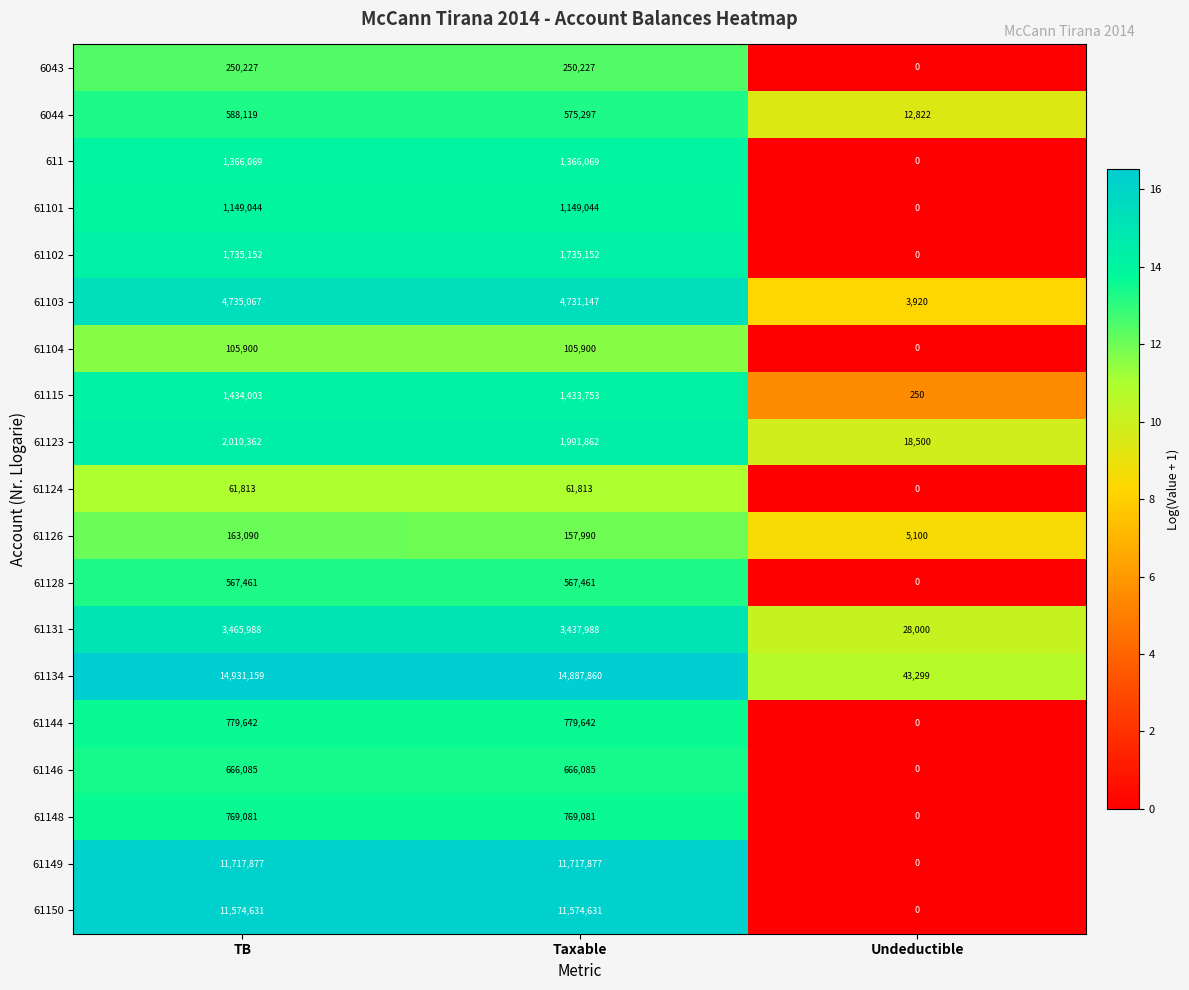

Which series changed the most between TB and Taxable?

61134